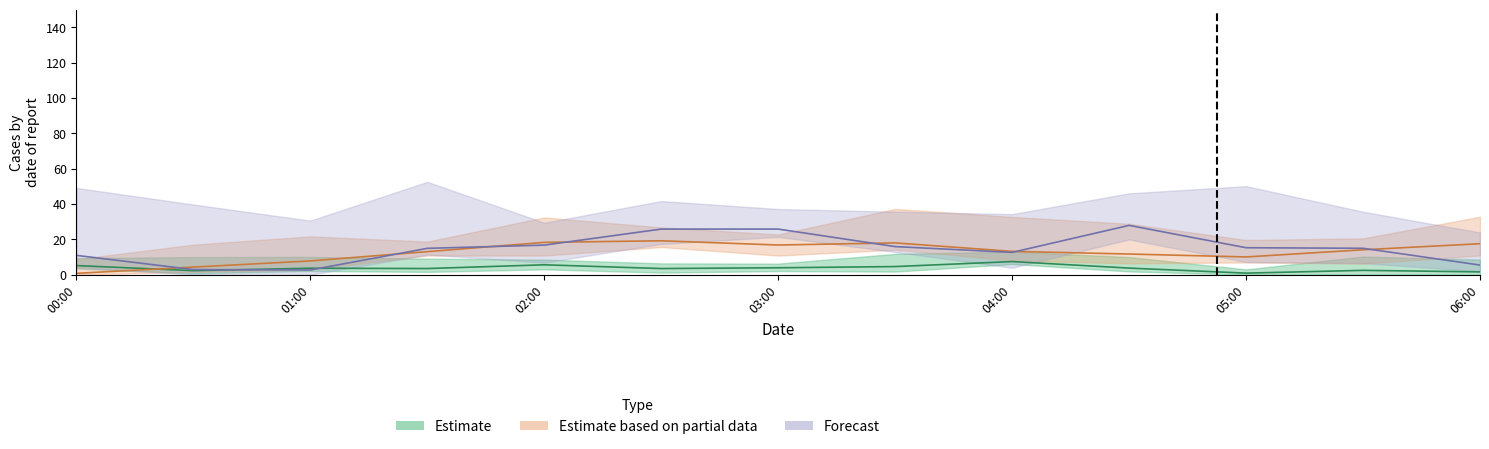

List the series in order of their overall mean, highest first.

Forecast, Estimate based on partial data, Estimate